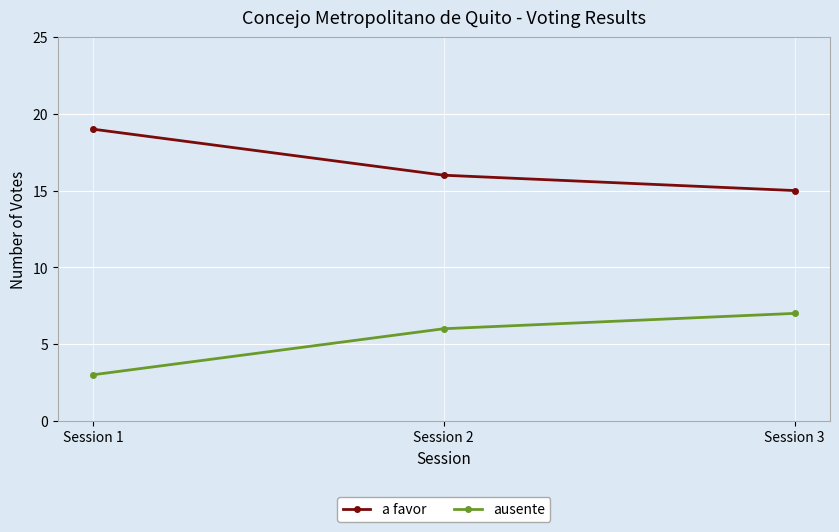

Reading right to left, extract all data points from this chart.

a favor: Session 3=15	Session 2=16	Session 1=19
ausente: Session 3=7	Session 2=6	Session 1=3